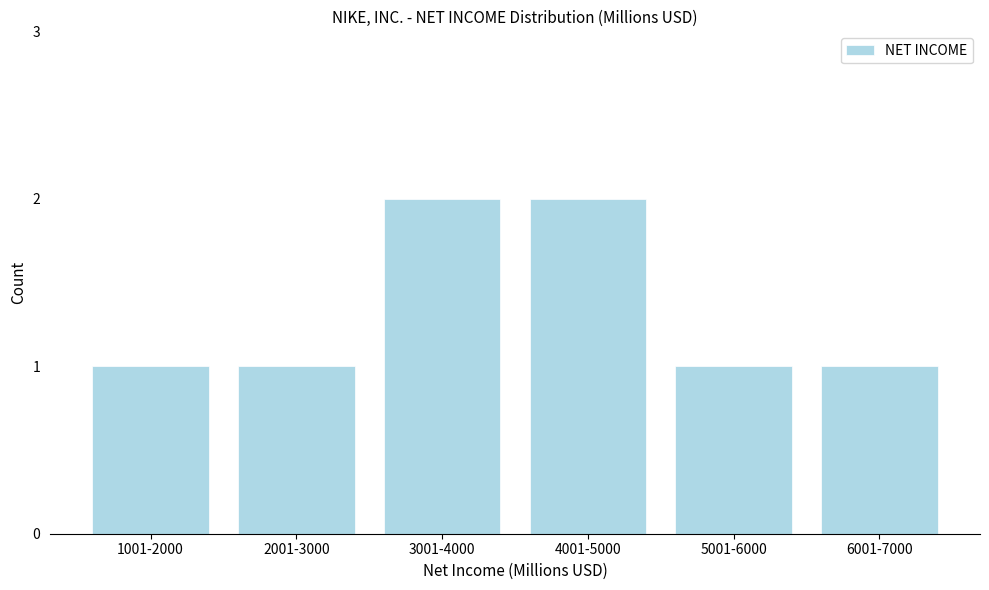

Reading left to right, what are all the values shown in this chart?

1001-2000=1	2001-3000=1	3001-4000=2	4001-5000=2	5001-6000=1	6001-7000=1